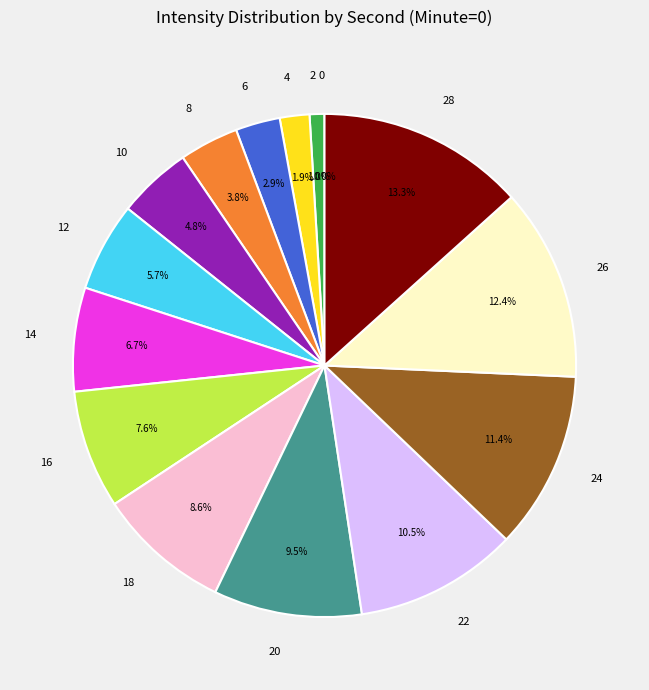

Is 8 the majority of the pie?

No